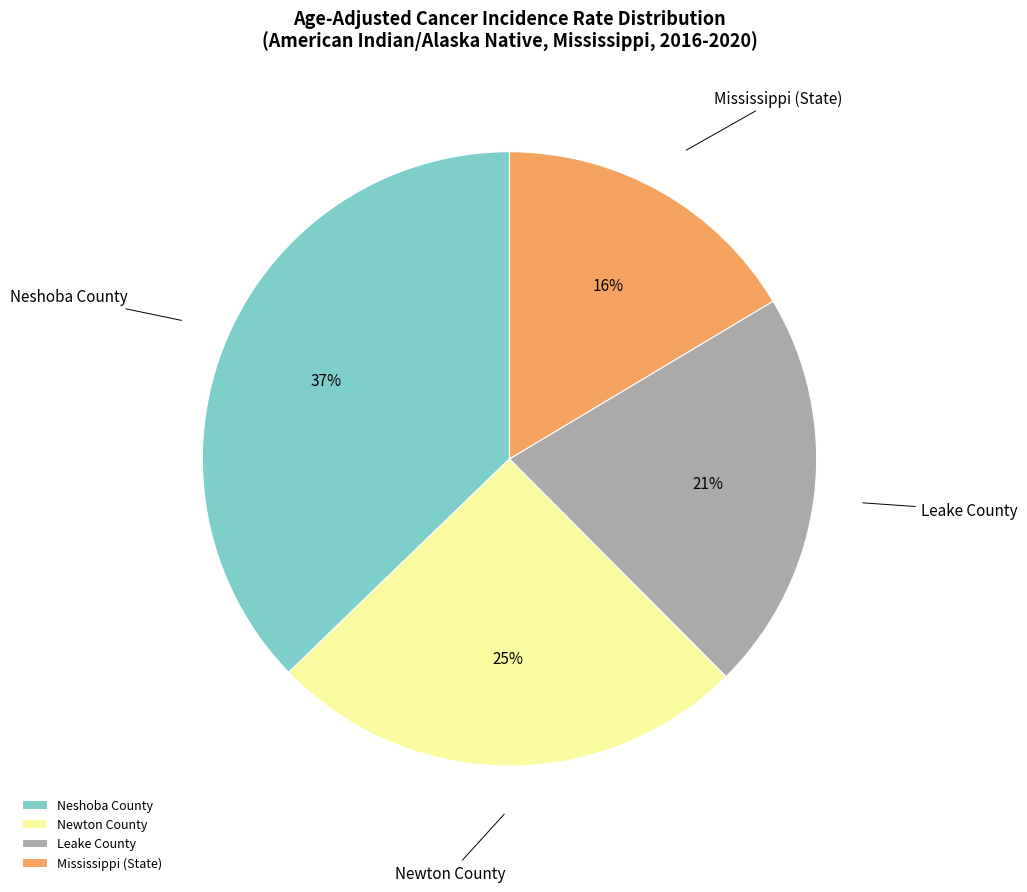

Combined, do Leake County and Mississippi (State) account for over 50%?

No